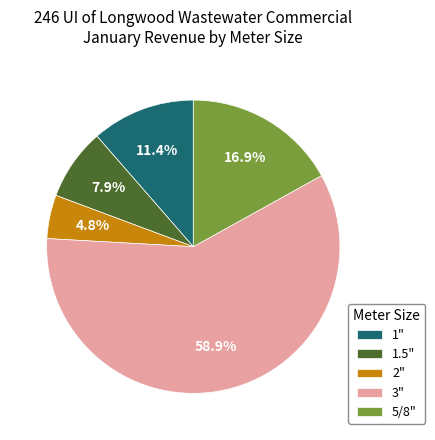

To the nearest percent, what is the difference between the largest and smallest slice percentages?

54%